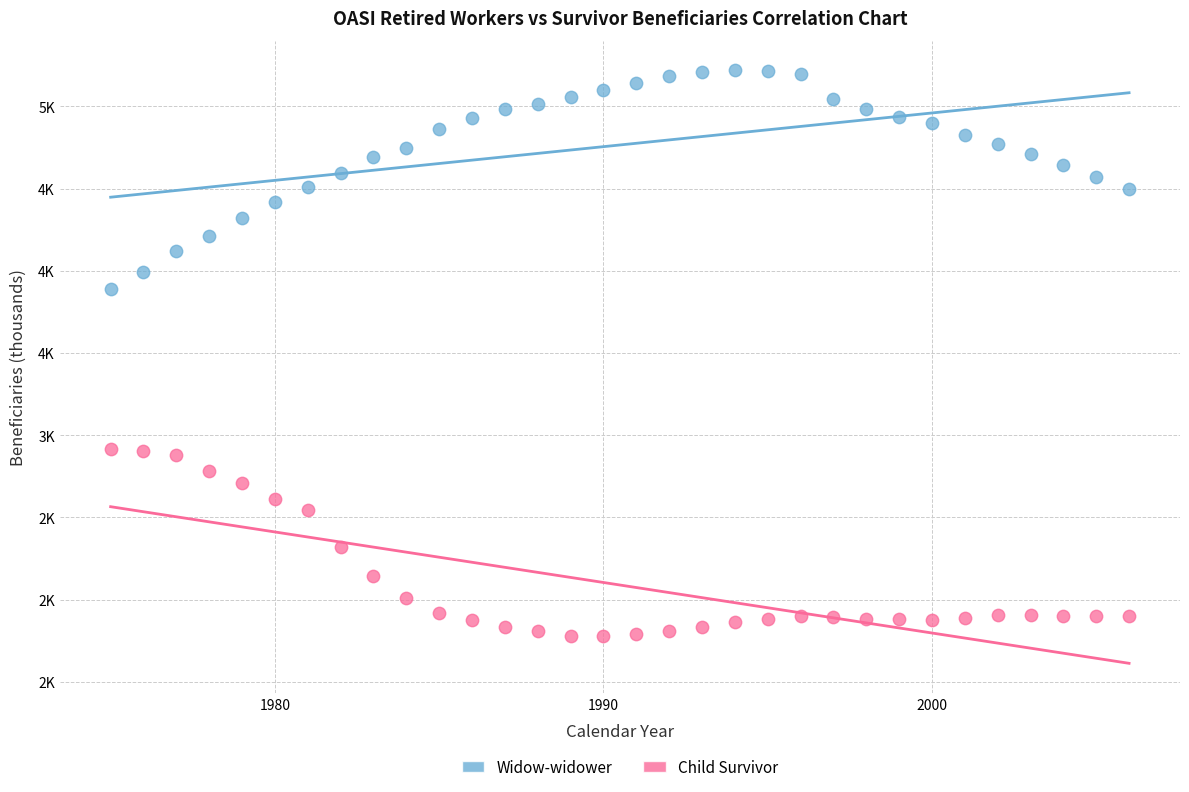

Which series contains the highest Y value?

Widow-widower